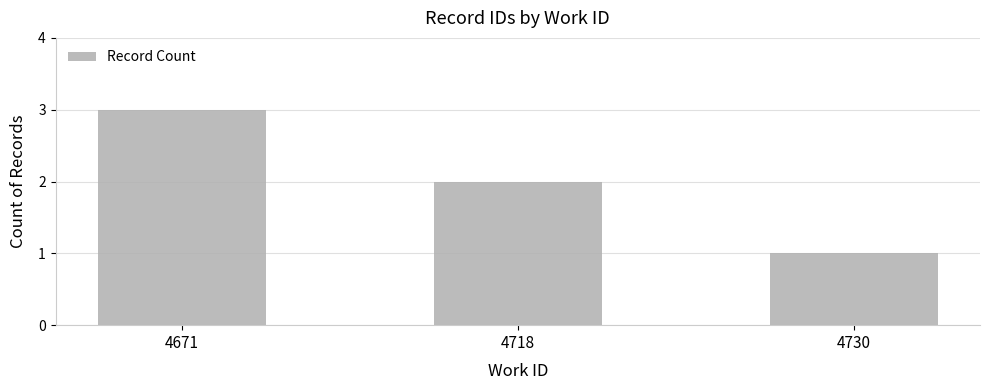

Rank the categories by value from highest to lowest.

4671, 4718, 4730